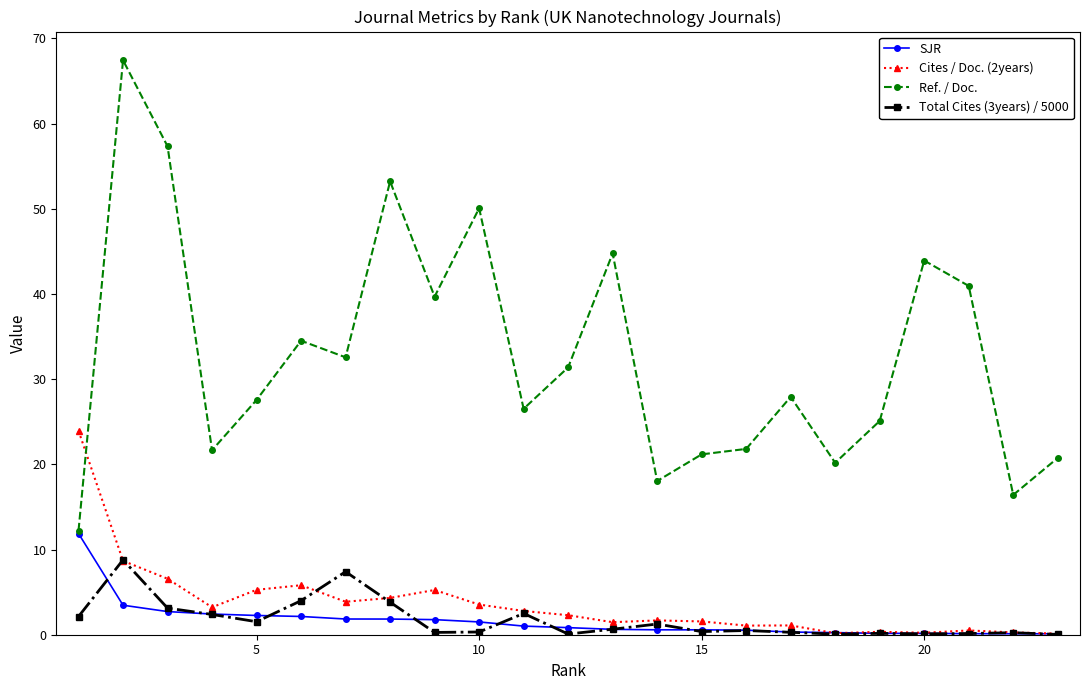

Which series has the largest range (max minus min)?

Ref. / Doc.